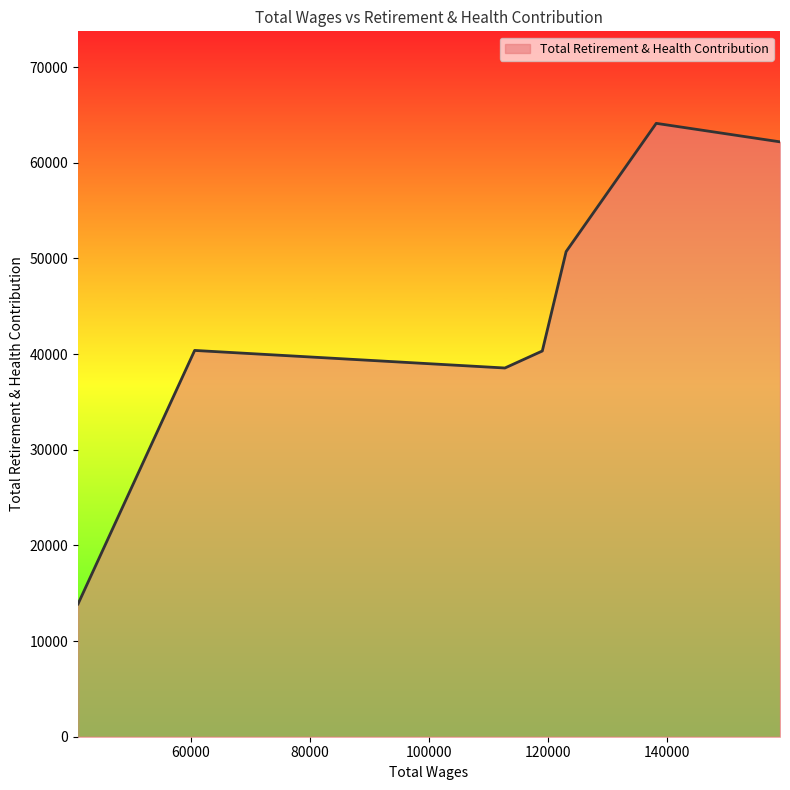

How many lines are shown in the chart?

1